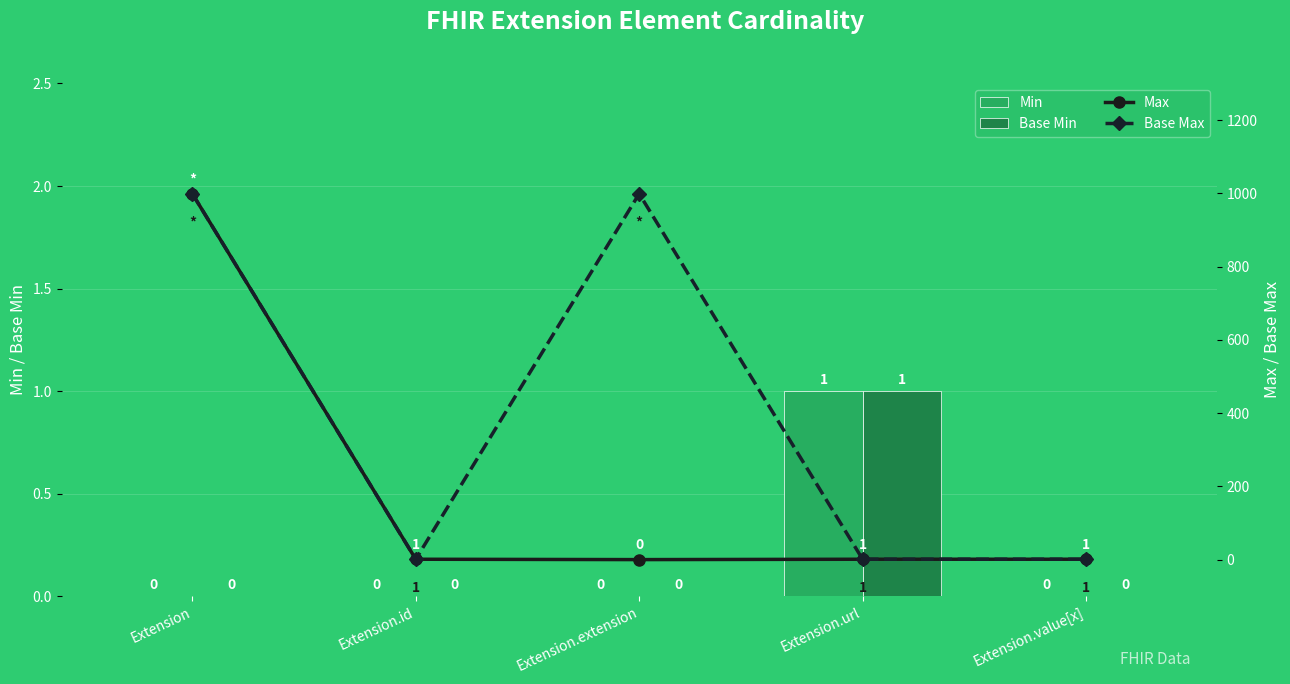

What are all the series names shown in the legend?

Min, Base Min, Max, Base Max